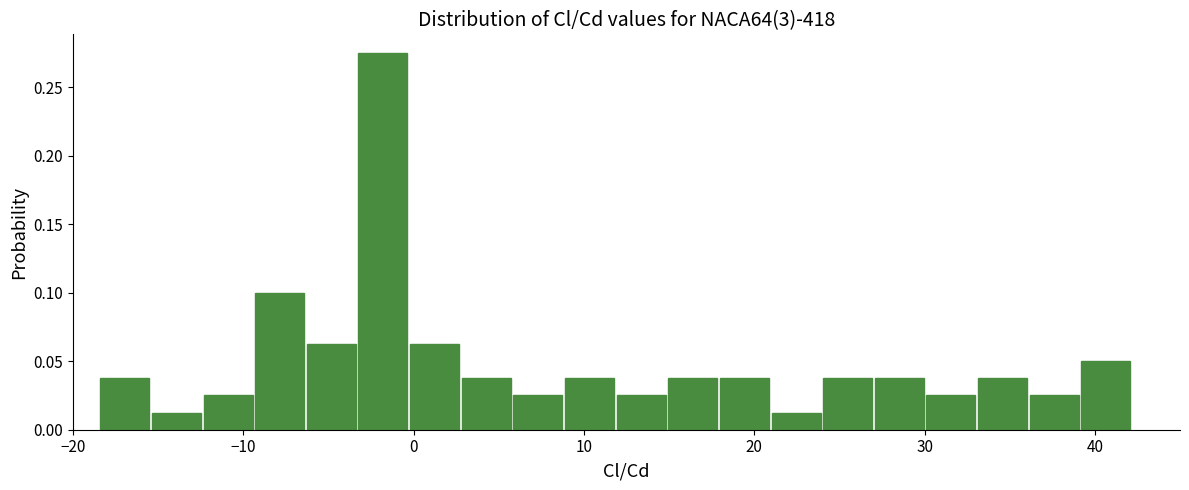

Around what value on the x-axis is the tallest bar? Give the approximate position of its centre, as read against the axis.

-2